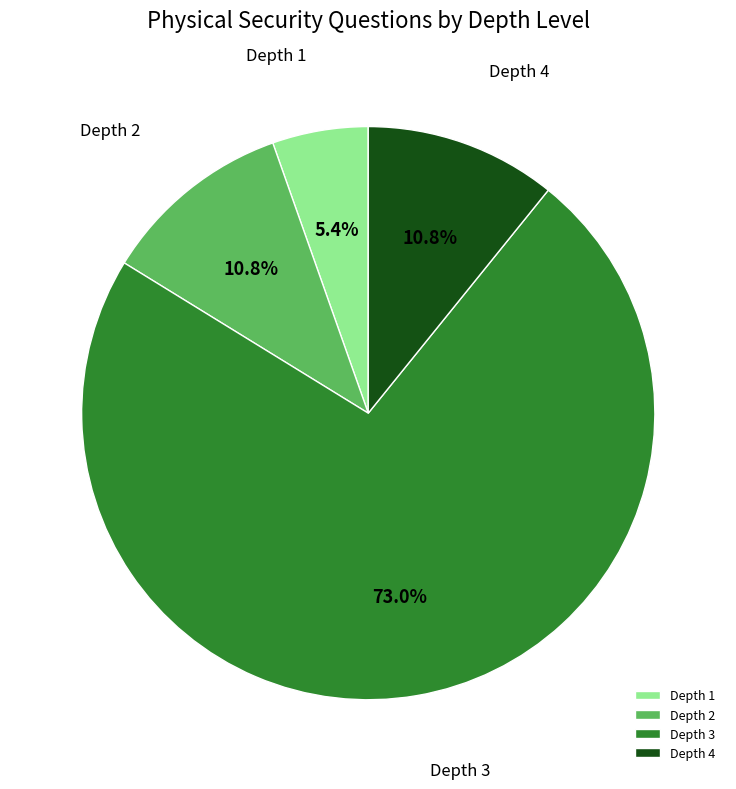

True or false: Depth 2 accounts for 11% of the total.

True